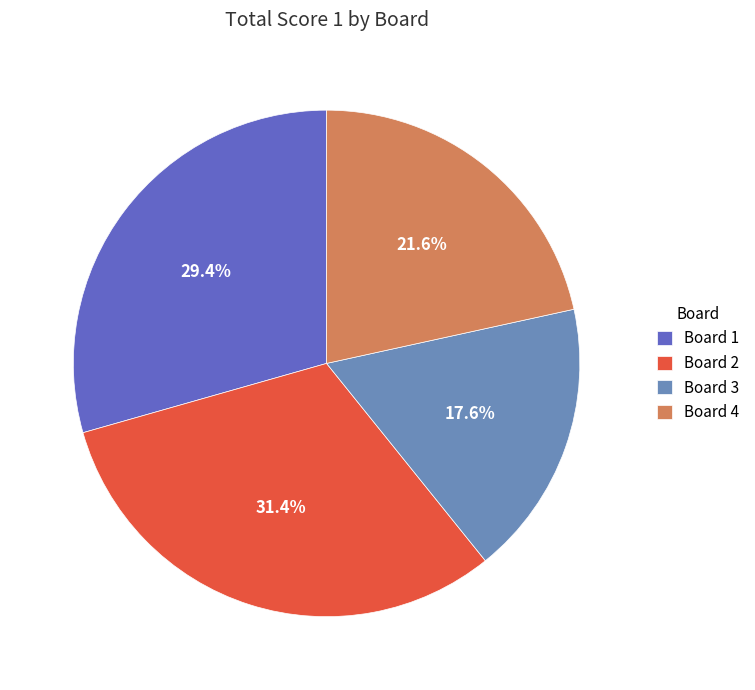

What is the ratio of the value at Board 3 to the value at Board 4?

0.8